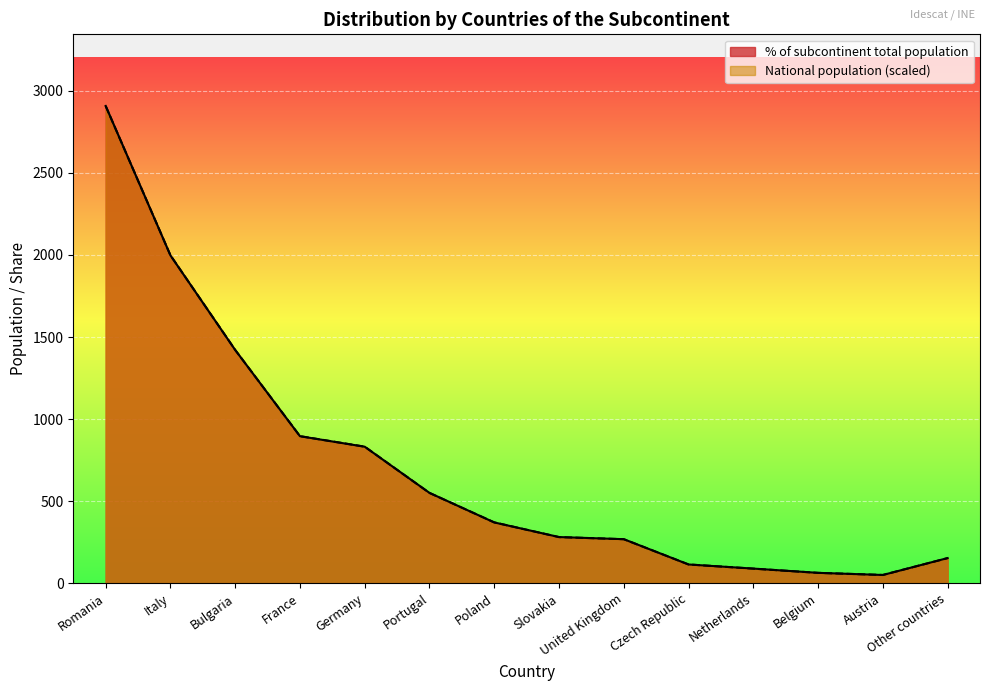

Is the value of National population at Romania greater than the value of % of subcontinent total population at Portugal?

Yes